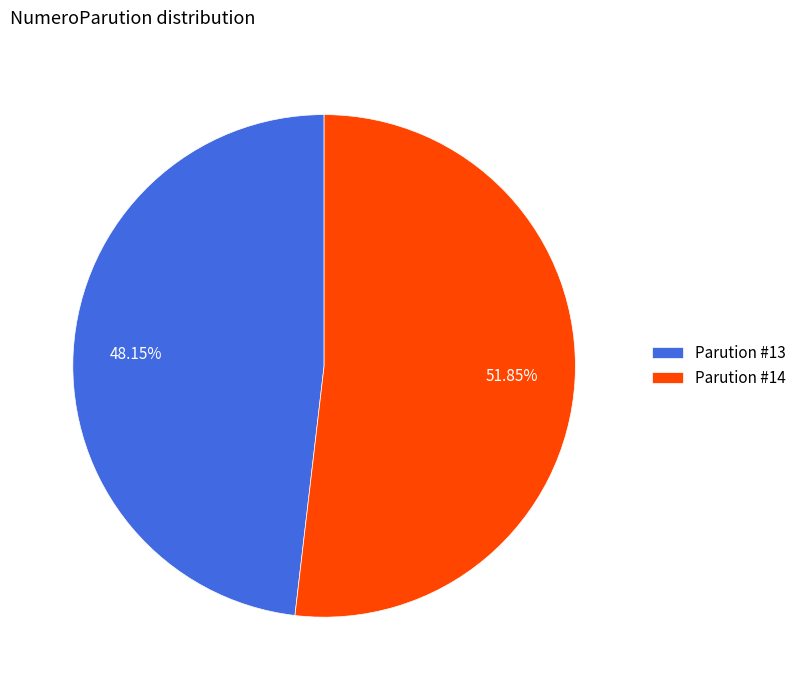

Between Parution #14 and Parution #13, which is larger?

Parution #14